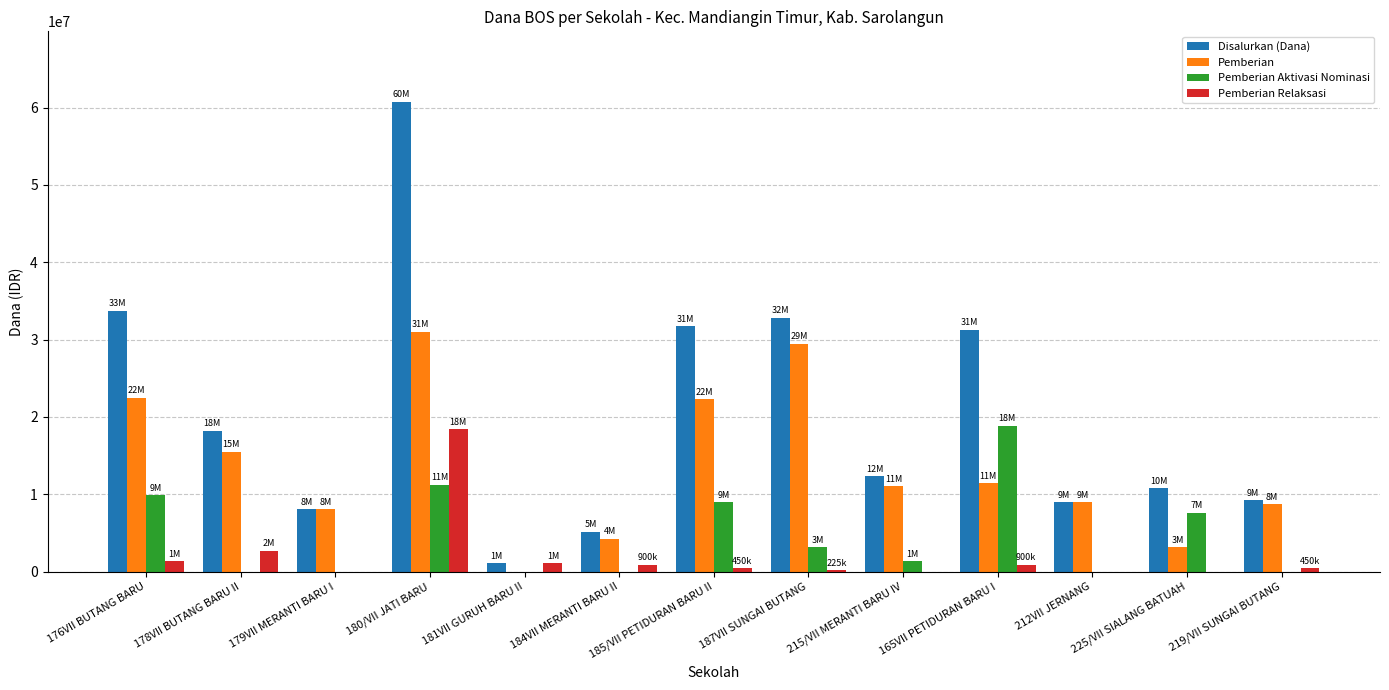

The value of Disalurkan (Dana) at 176VII BUTANG BARU is 13903705. True or false?

False